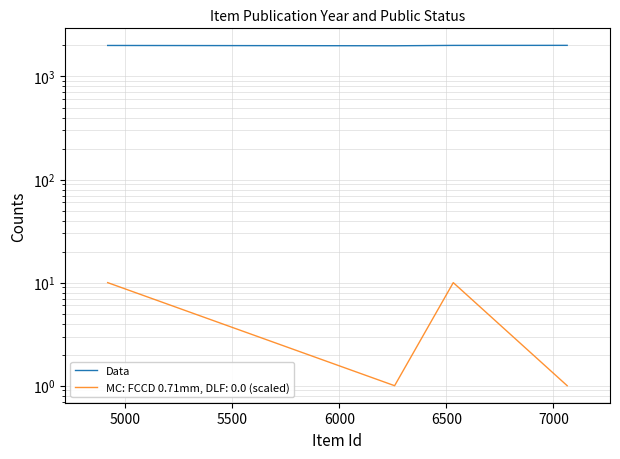

Reading left to right, what are all the values shown in this chart?

2000	1986	2003	2005